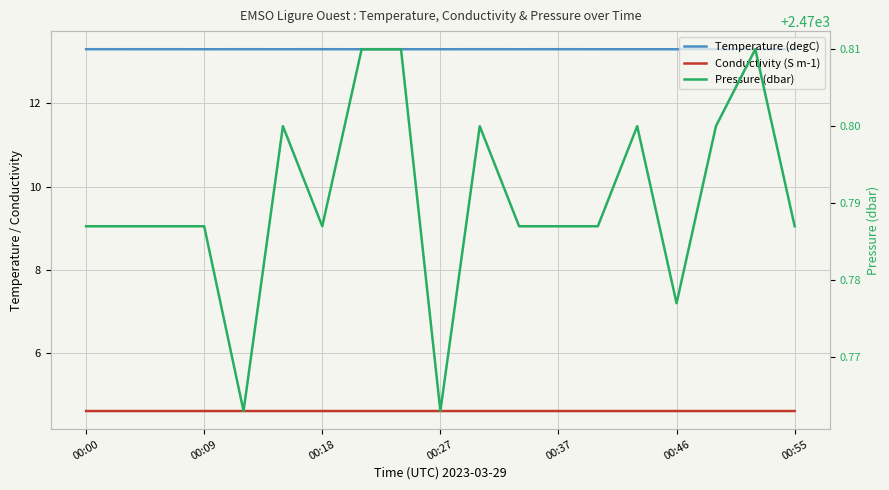

What is the difference between the highest and lowest values at 10?

2466.2